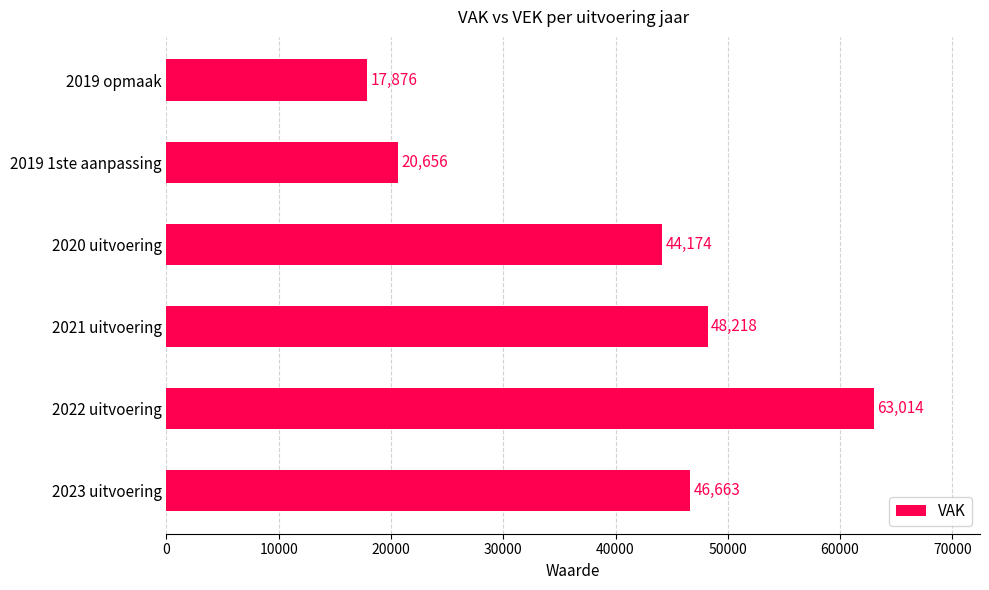

What is the sum of all values?

240601